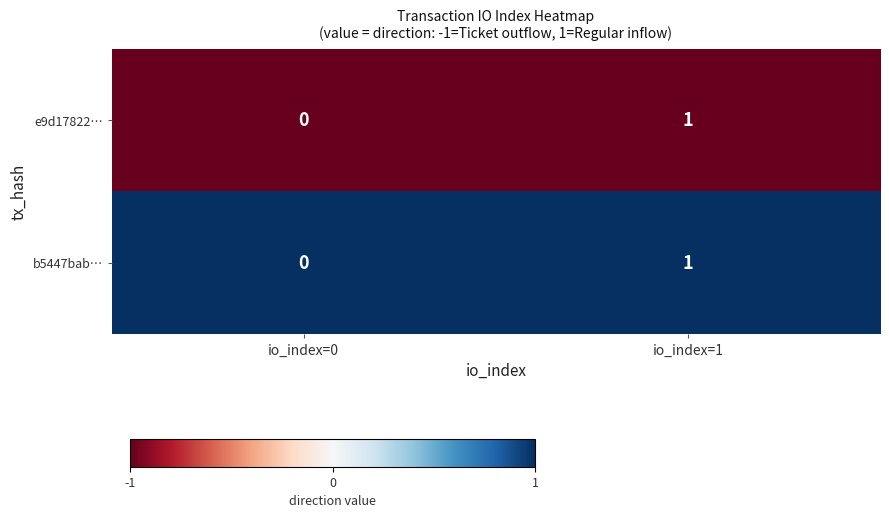

True or false: e9d17822… has a value of 1 at io_index=1.

True